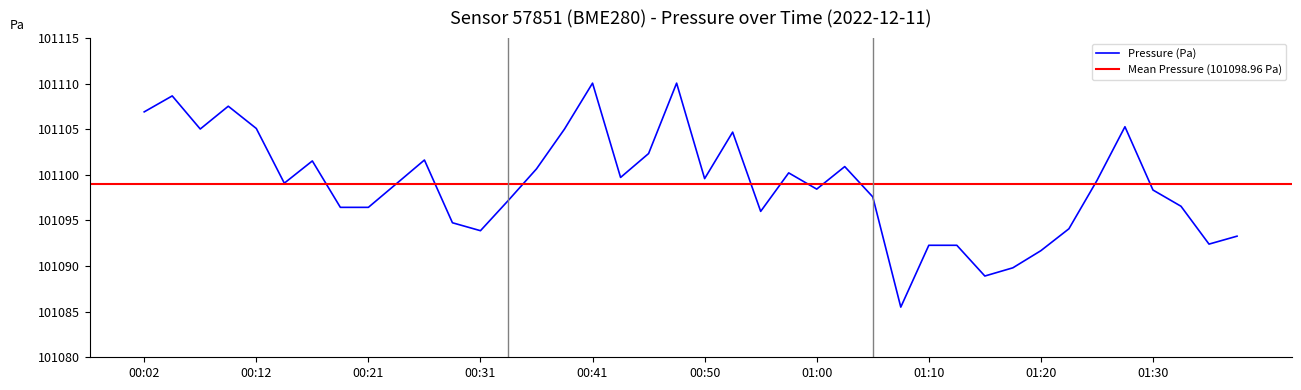

Between 00:29 and 01:25, which series saw the biggest shift?

pressure